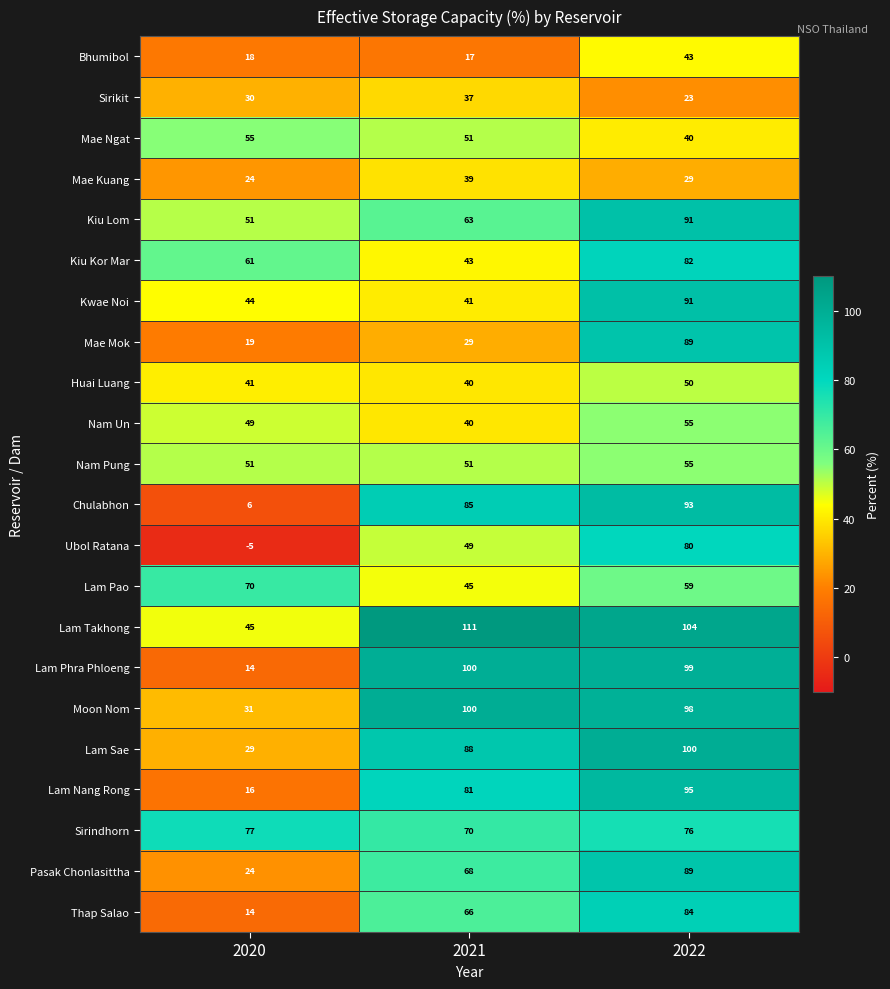

At which category is the sum across all series the highest?

2022